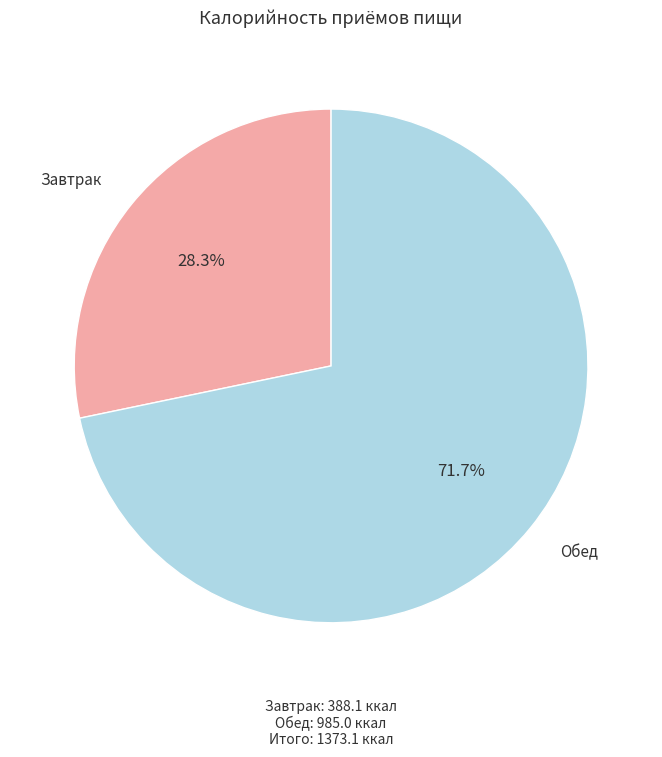

Does any single category account for the majority?

Yes